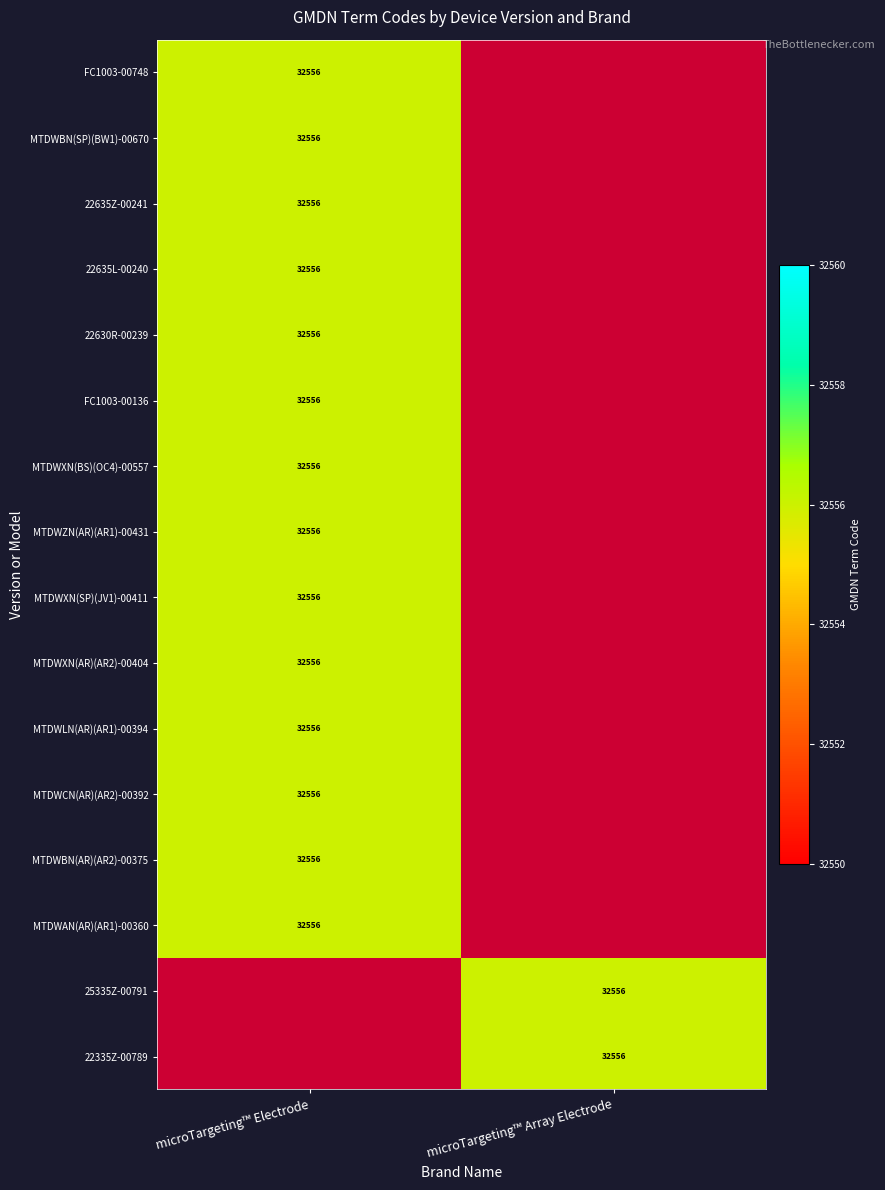

Rank the categories by MTDWCN(AR)(AR2)-00392 value from lowest to highest.

microTargeting™ Array Electrode, microTargeting™ Electrode